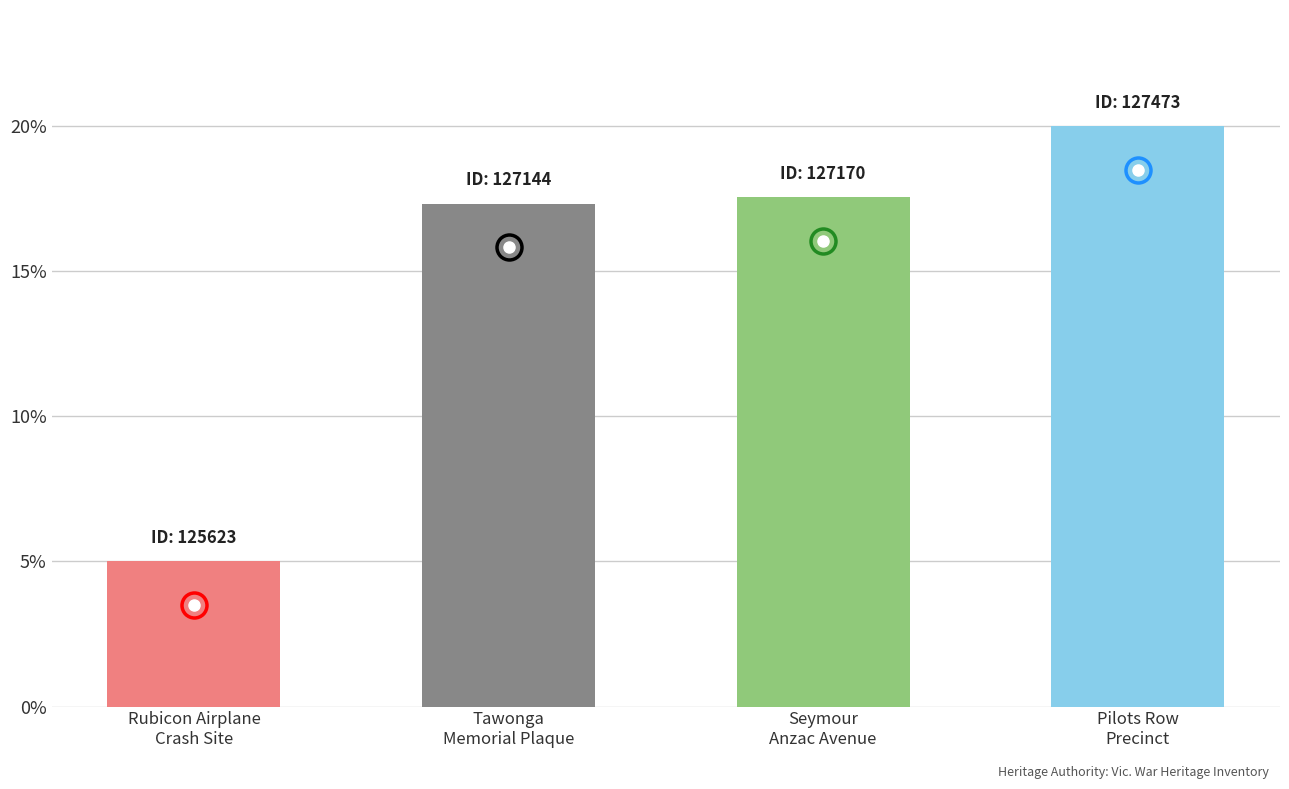

What is the approximate value at Seymour
Anzac Avenue?

17.5